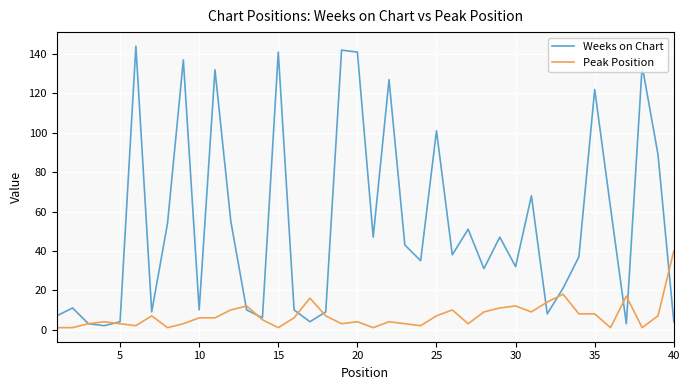

True or false: Weeks on Chart has more than 2 points higher than both neighbors.

True